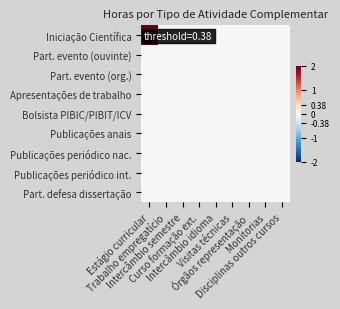

Reading right to left, list all the values displayed in this chart.

Iniciação Científica: Disciplinas outros cursos=0	Monitorias=0	Órgãos representação=0	Visitas técnicas=0	Intercâmbio idioma=0	Curso formação ext.=0	Intercâmbio semestre=0	Trabalho empregatício=0	Estágio curricular=2
Part. evento (ouvinte): Disciplinas outros cursos=0	Monitorias=0	Órgãos representação=0	Visitas técnicas=0	Intercâmbio idioma=0	Curso formação ext.=0	Intercâmbio semestre=0	Trabalho empregatício=0	Estágio curricular=0
Part. evento (org.): Disciplinas outros cursos=0	Monitorias=0	Órgãos representação=0	Visitas técnicas=0	Intercâmbio idioma=0	Curso formação ext.=0	Intercâmbio semestre=0	Trabalho empregatício=0	Estágio curricular=0
Apresentações de trabalho: Disciplinas outros cursos=0	Monitorias=0	Órgãos representação=0	Visitas técnicas=0	Intercâmbio idioma=0	Curso formação ext.=0	Intercâmbio semestre=0	Trabalho empregatício=0	Estágio curricular=0
Bolsista PIBIC/PIBIT/ICV: Disciplinas outros cursos=0	Monitorias=0	Órgãos representação=0	Visitas técnicas=0	Intercâmbio idioma=0	Curso formação ext.=0	Intercâmbio semestre=0	Trabalho empregatício=0	Estágio curricular=0
Publicações anais: Disciplinas outros cursos=0	Monitorias=0	Órgãos representação=0	Visitas técnicas=0	Intercâmbio idioma=0	Curso formação ext.=0	Intercâmbio semestre=0	Trabalho empregatício=0	Estágio curricular=0
Publicações periódico nac.: Disciplinas outros cursos=0	Monitorias=0	Órgãos representação=0	Visitas técnicas=0	Intercâmbio idioma=0	Curso formação ext.=0	Intercâmbio semestre=0	Trabalho empregatício=0	Estágio curricular=0
Publicações periódico int.: Disciplinas outros cursos=0	Monitorias=0	Órgãos representação=0	Visitas técnicas=0	Intercâmbio idioma=0	Curso formação ext.=0	Intercâmbio semestre=0	Trabalho empregatício=0	Estágio curricular=0
Part. defesa dissertação: Disciplinas outros cursos=0	Monitorias=0	Órgãos representação=0	Visitas técnicas=0	Intercâmbio idioma=0	Curso formação ext.=0	Intercâmbio semestre=0	Trabalho empregatício=0	Estágio curricular=0